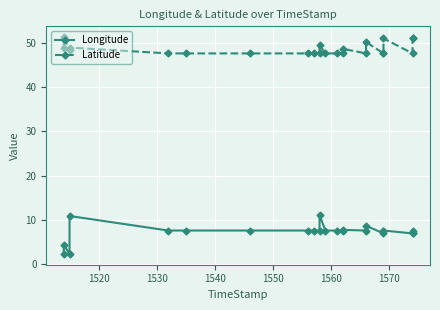

Which series changed the most between 1530 and 1540?

Longitude